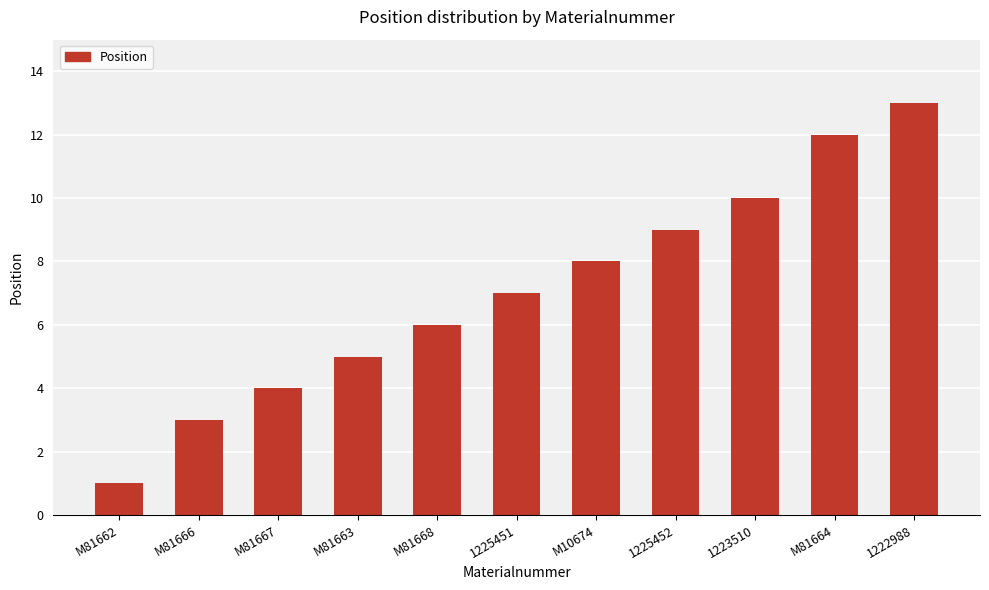

Reading left to right, list all the values displayed in this chart.

1	3	4	5	6	7	8	9	10	12	13